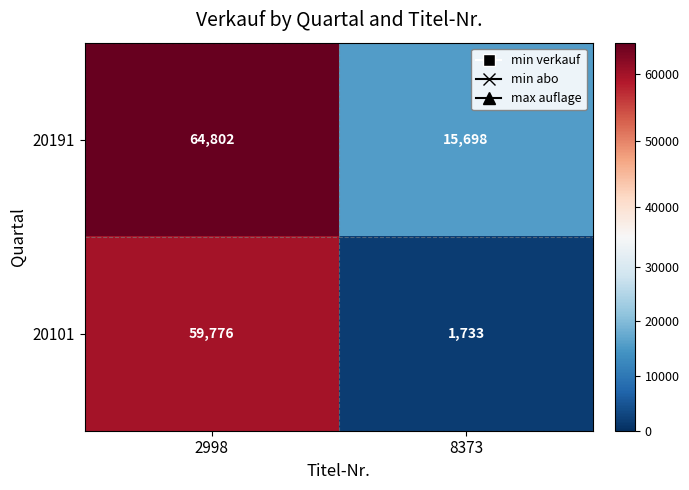

Count the number of data series in this chart.

2